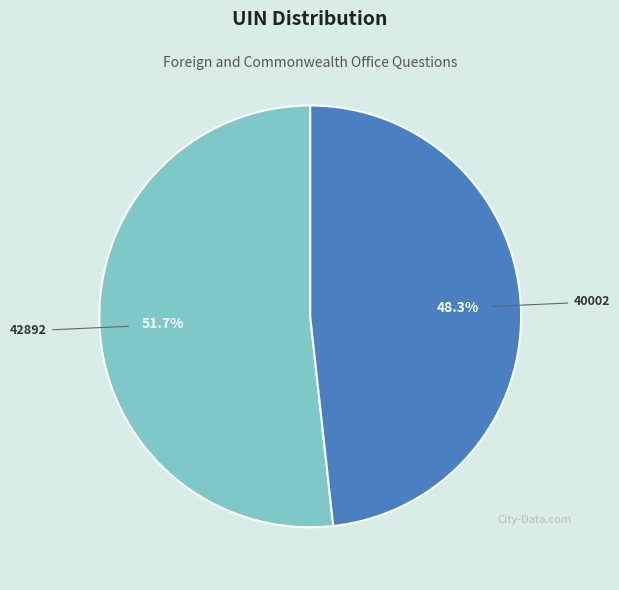

Rank the categories by value from highest to lowest.

42892, 40002